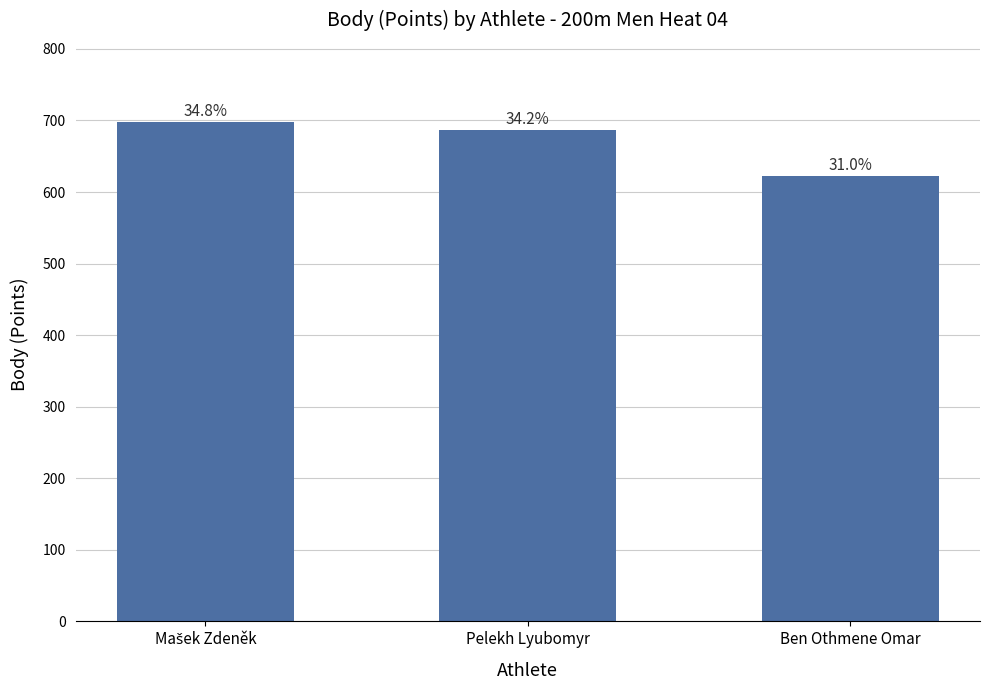

What is the difference between the maximum and minimum values?

76